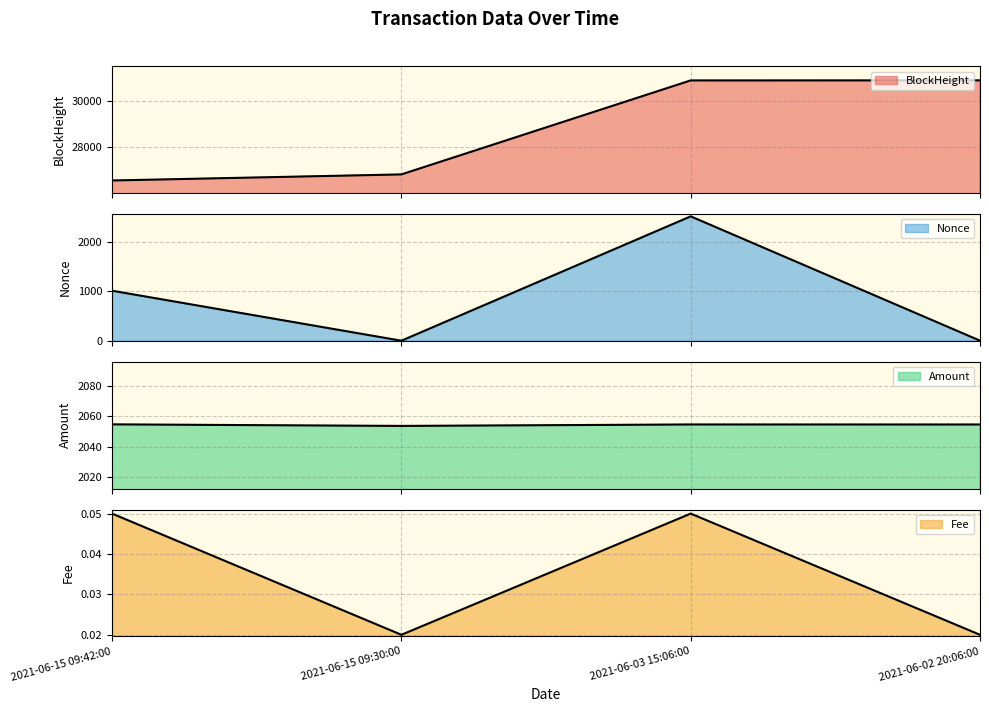

True or false: Fee and BlockHeight cross at least once.

False